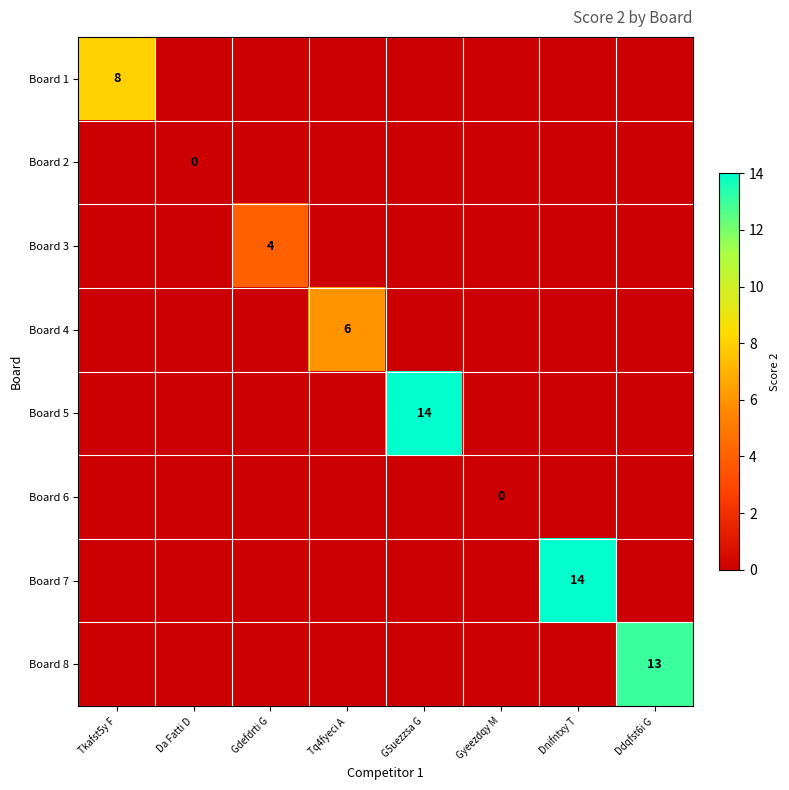

List the labels in order of Board 1 value, smallest first.

Da Fatti D, Gdefdrti G, Tq4fyeci A, G5uezzsa G, Gyeezdqy M, Dnifntxy T, Ddqfst6i G, Tkafst5y F